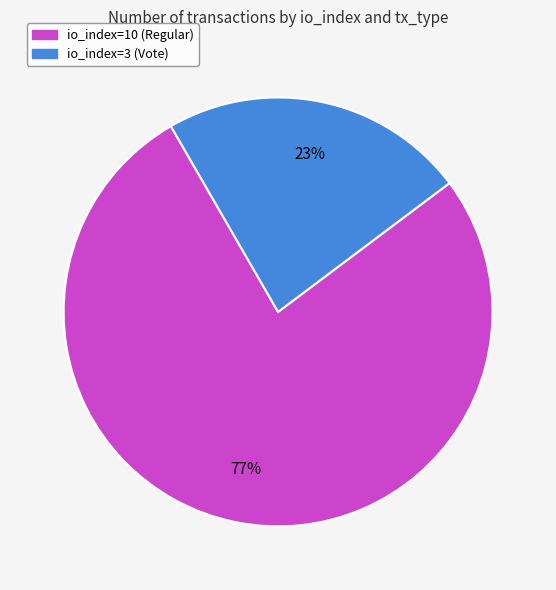

Is the sum of io_index=10 (Regular) and io_index=3 (Vote) greater than half?

Yes